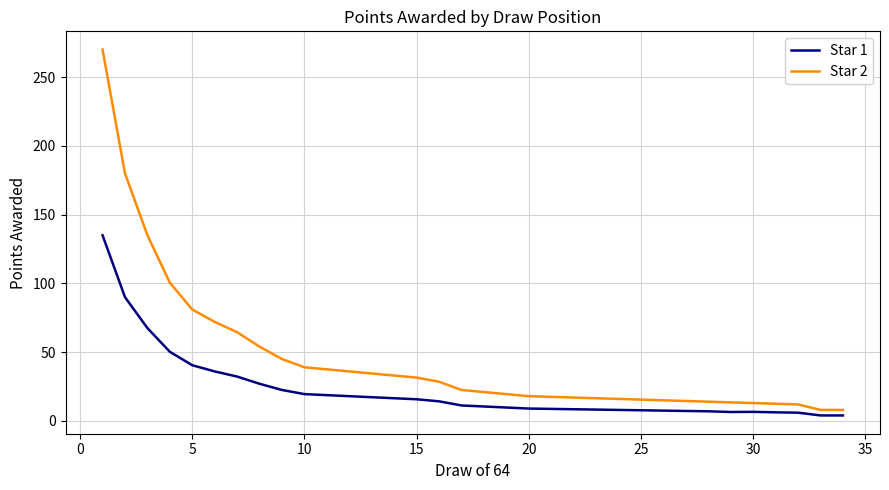

What is the sum of all Star 1 values?

757.9